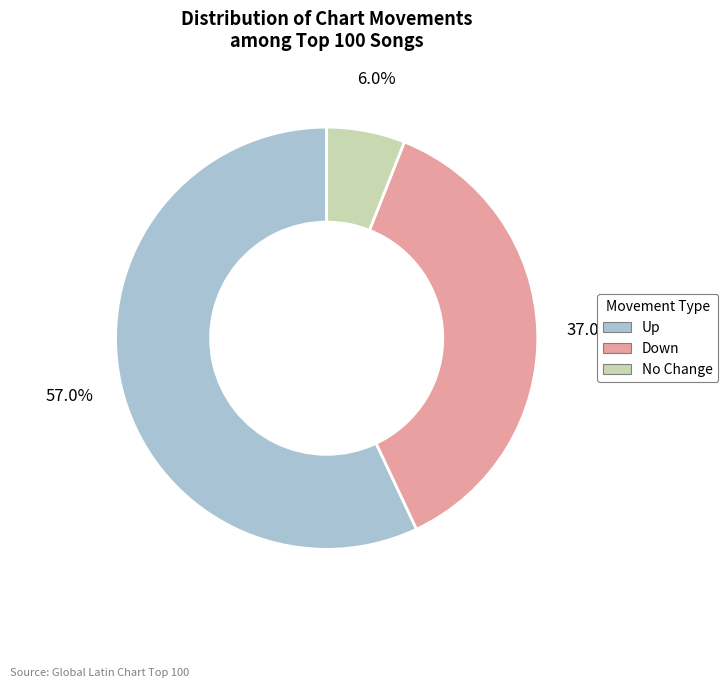

Is there any slice that represents more than half of the pie?

Yes